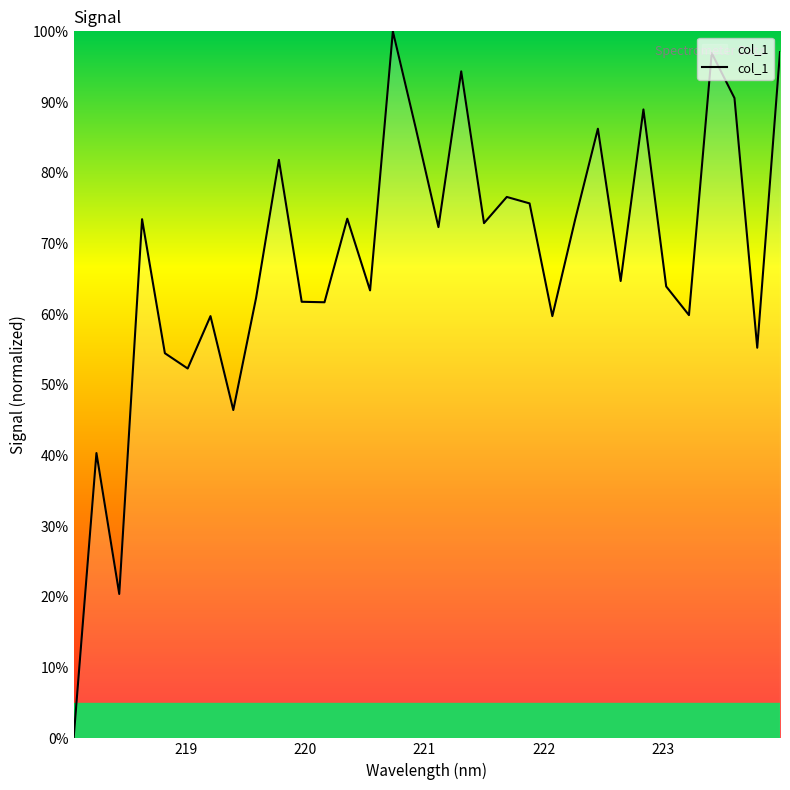

What is the greatest value displayed?

100.0